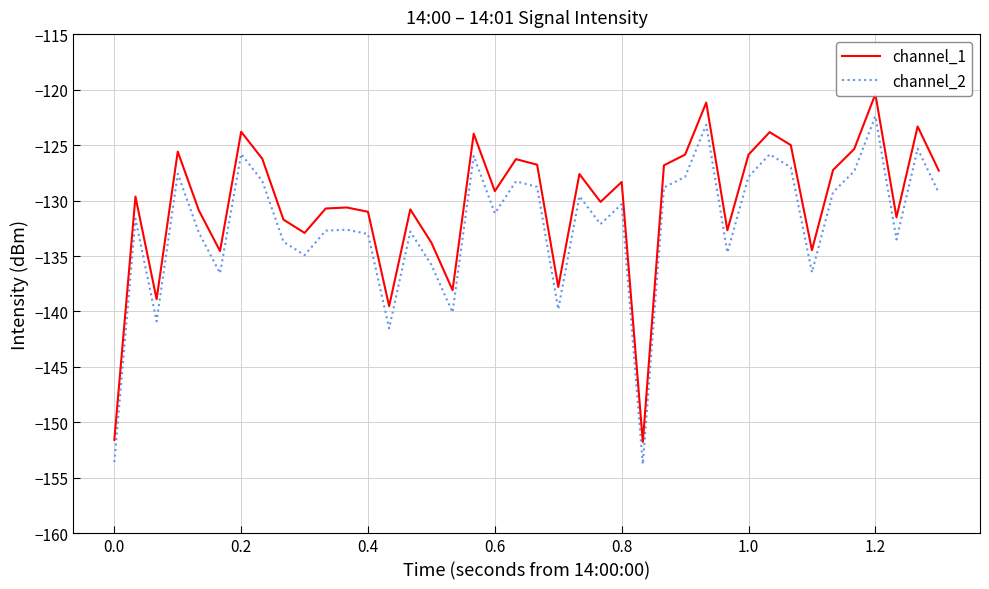

The value of channel_2 at 0.0 is -207.8. True or false?

False